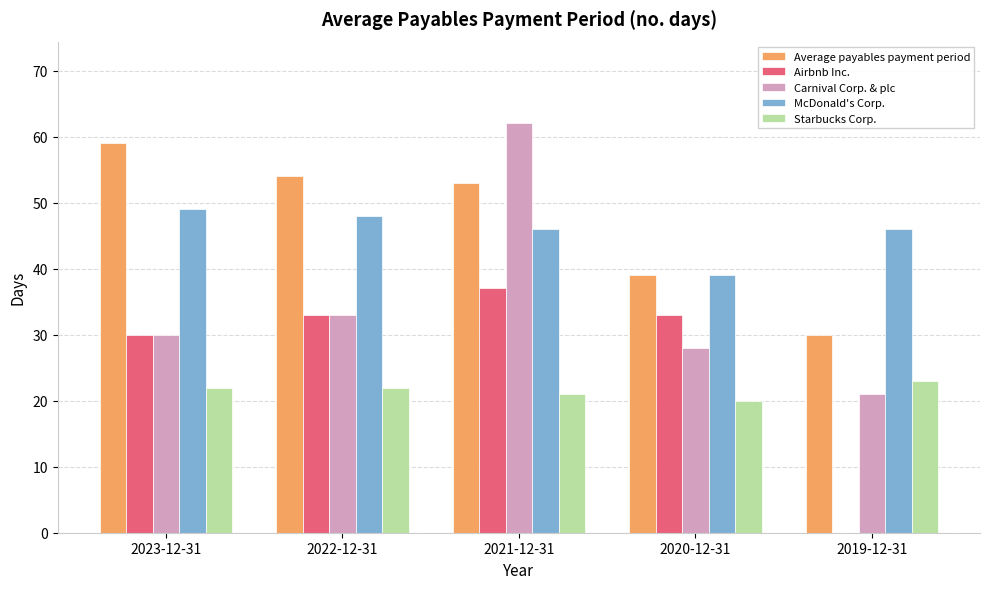

What is the greatest value displayed?

62